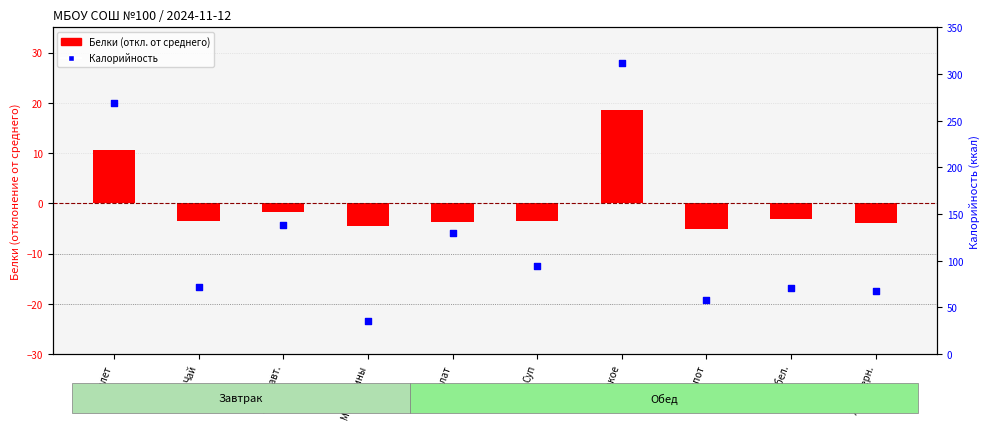

What is the ratio of the value at Хлеб черн. to the value at Суп?

0.7